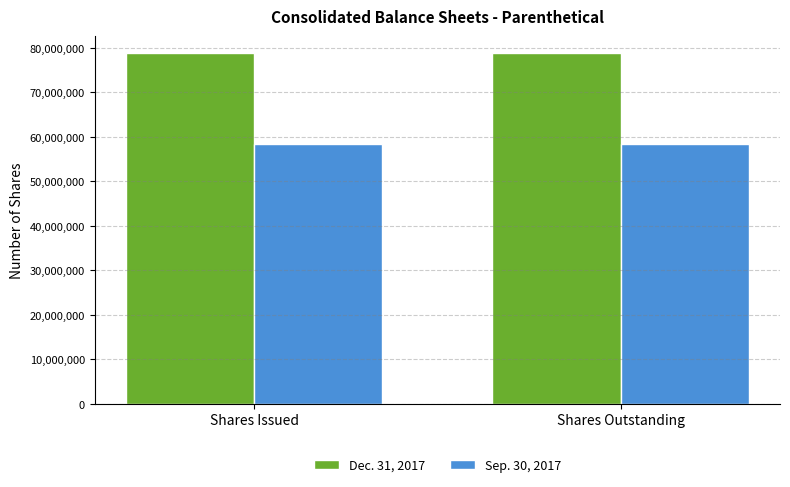

How many groups of bars are there?

2